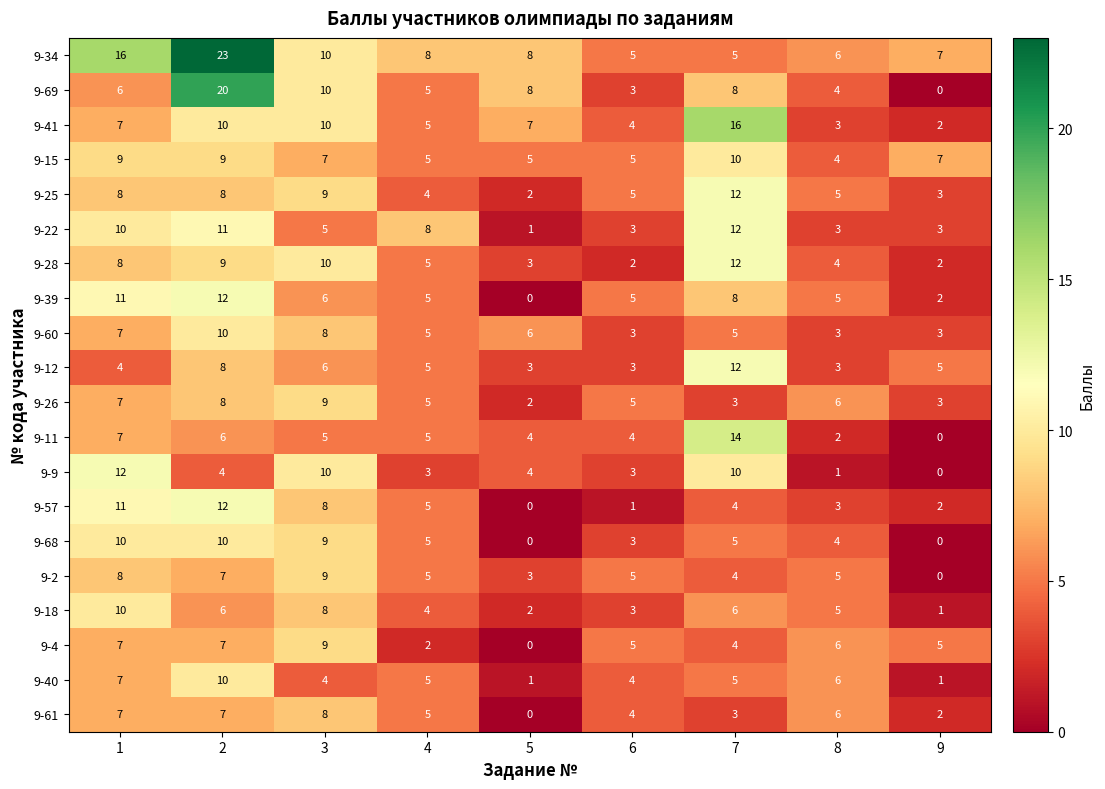

How many data points does each series have?

9